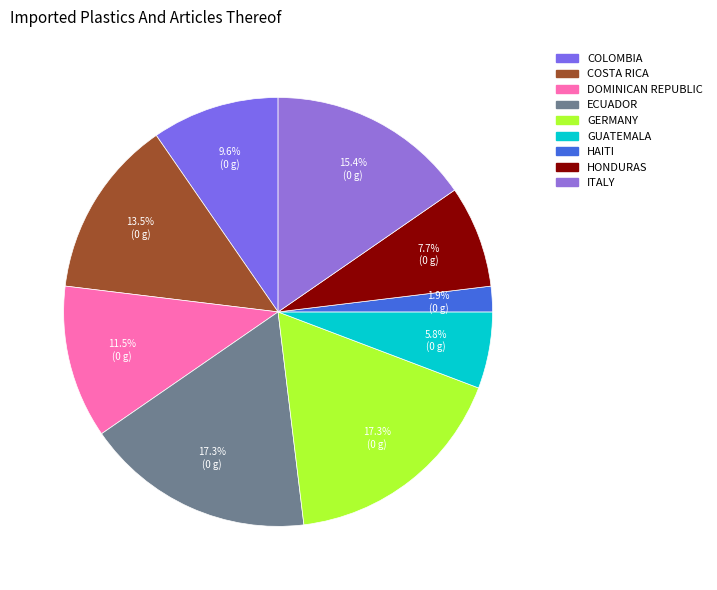

How many segments does this pie chart have?

9